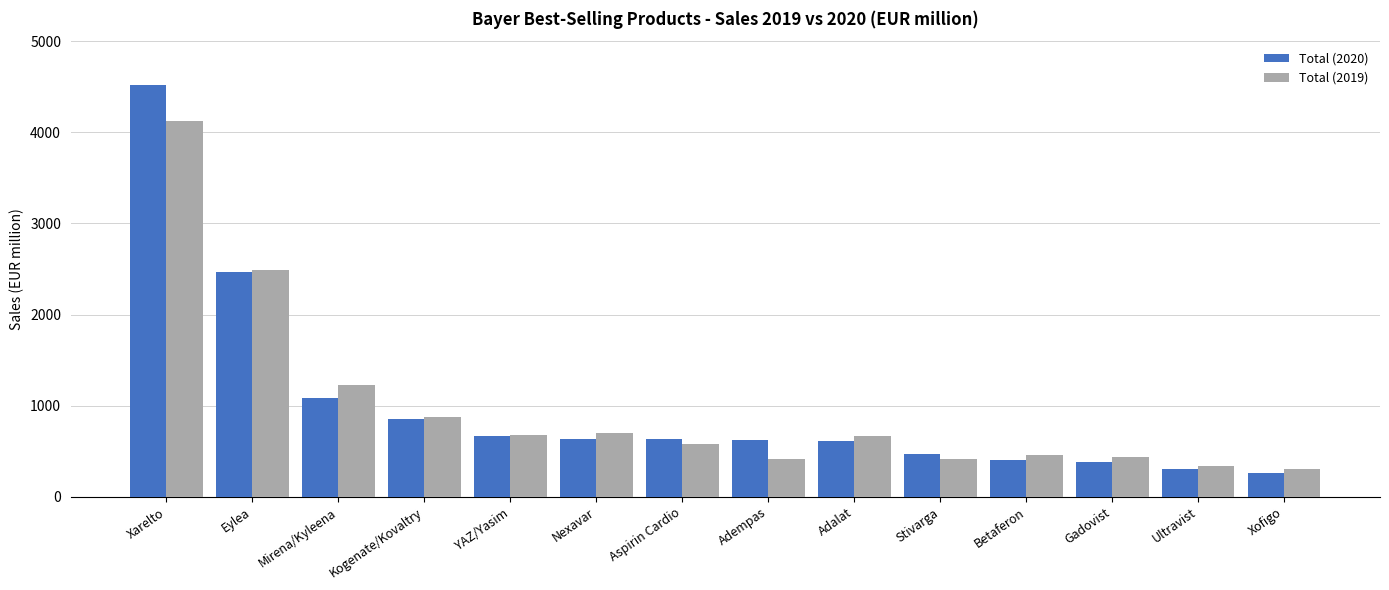

True or false: Total (2019) has a value of 882 at Kogenate/Kovaltry.

True